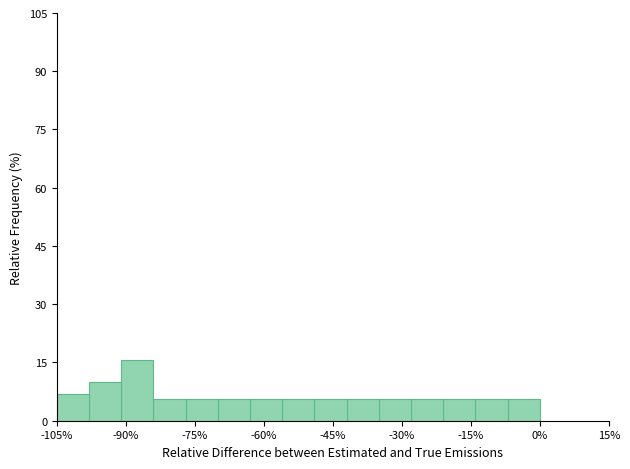

Around what value on the x-axis is the tallest bar? Give the approximate position of its centre, as read against the axis.

-88